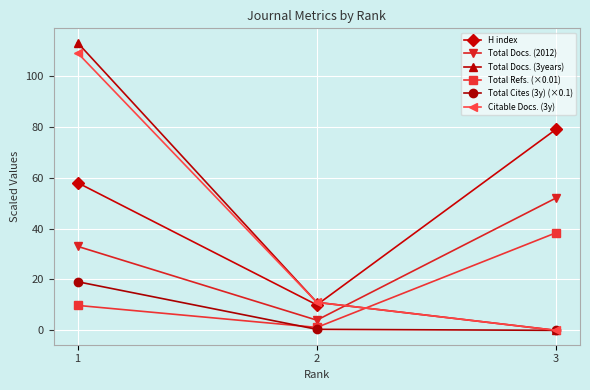

What is the greatest value displayed?

113.0